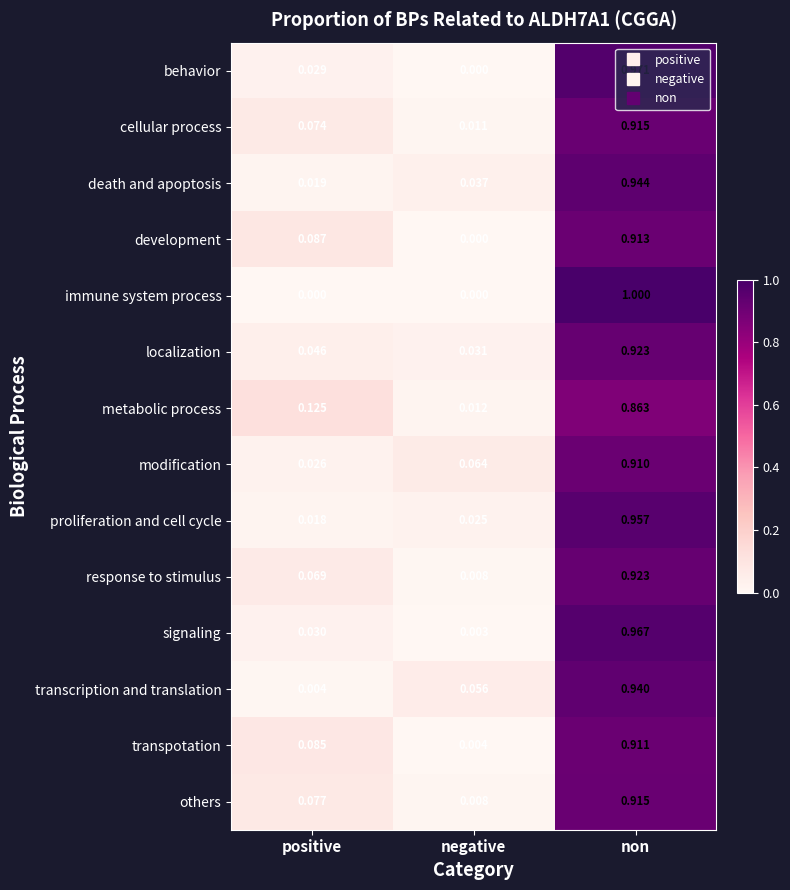

At which label does death and apoptosis reach its minimum?

positive